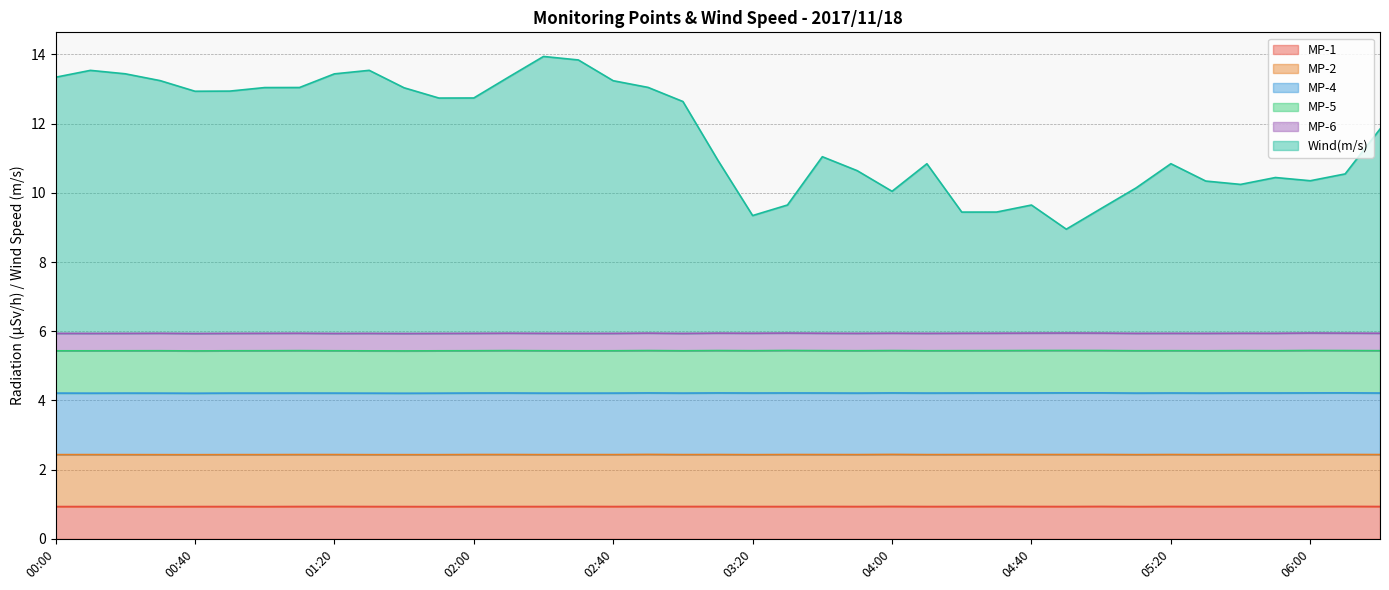

How many series are shown in this chart?

6